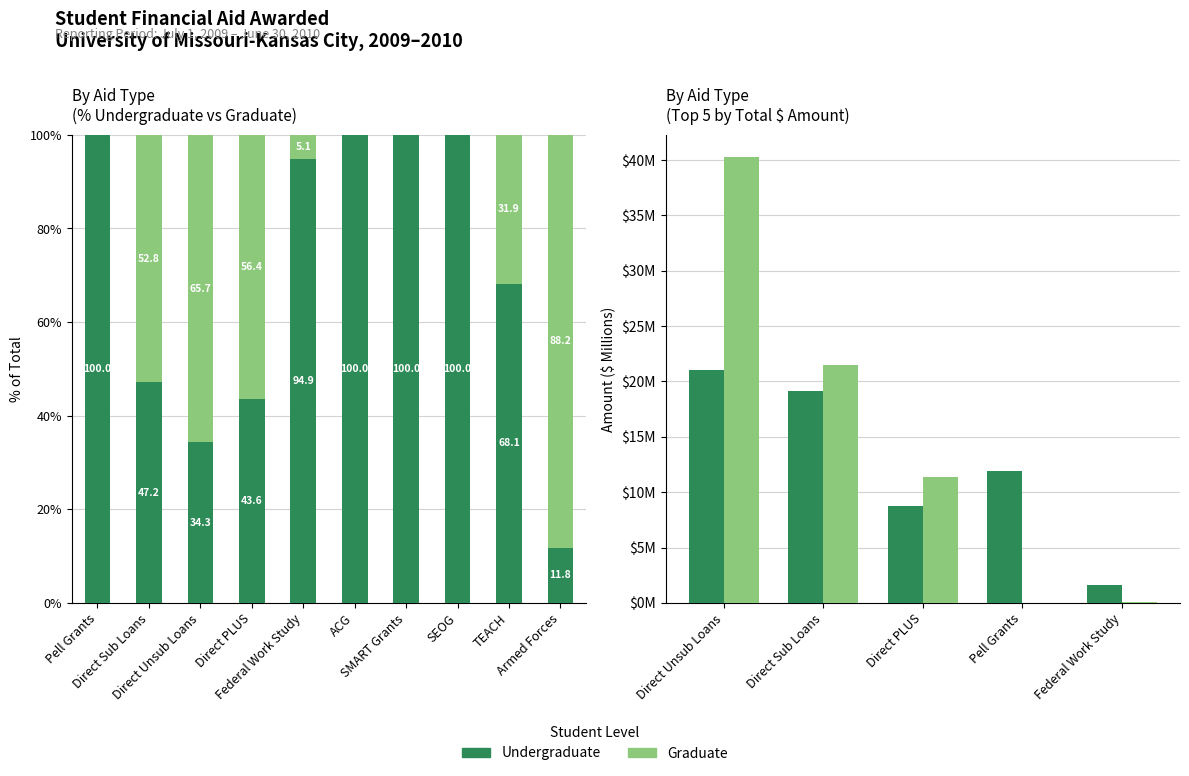

Which series changed the most between Direct Sub Loans and Direct PLUS?

Undergraduate